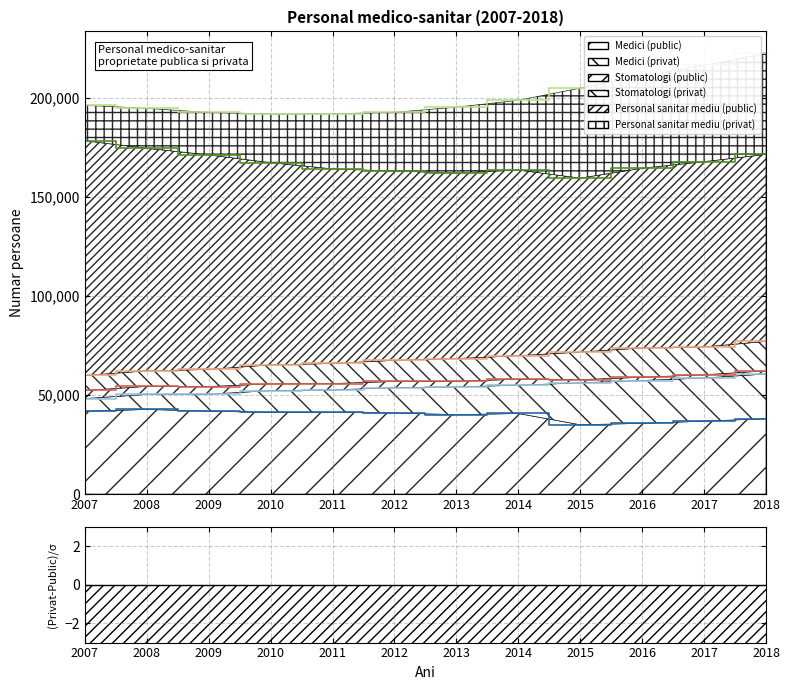

What is the value of the Personal sanitar mediu (public) point at the 10th from the left?

90669